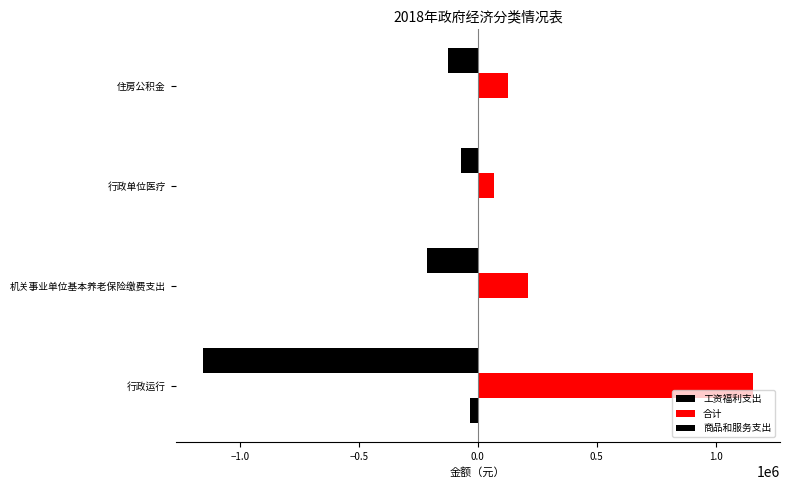

How many data points in 工资福利支出 are above -127440?

1